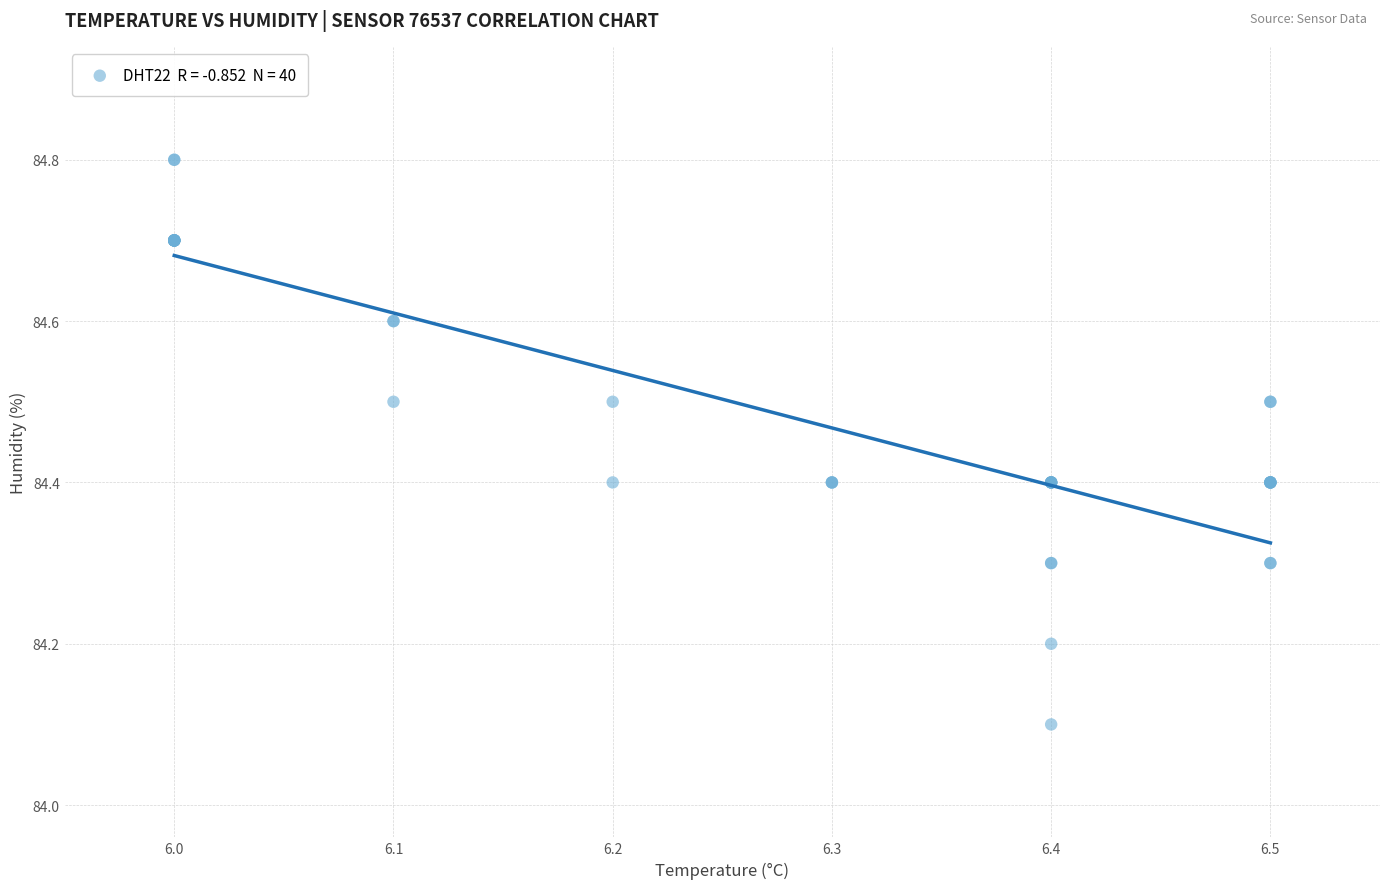

What Y value in the scatter plot is closest to 84?

84.1